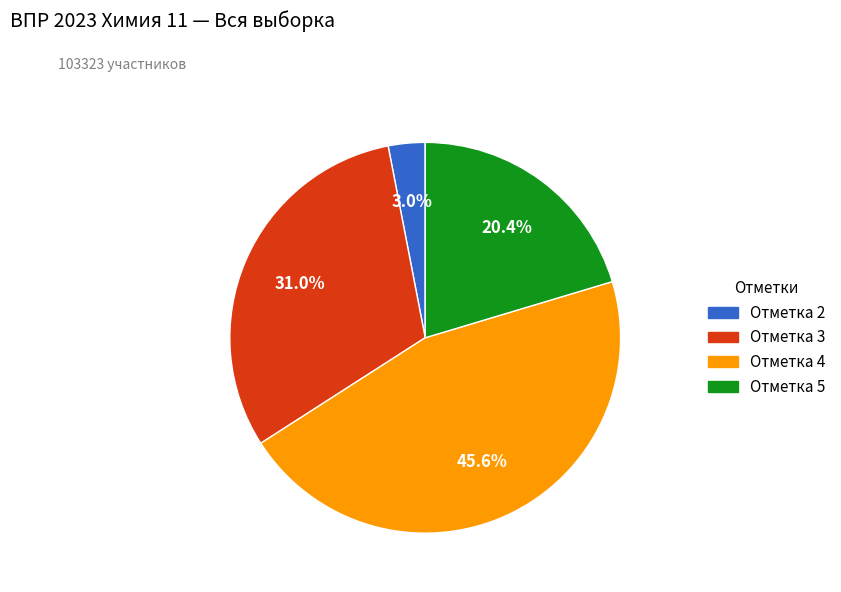

Does any single category account for the majority?

No